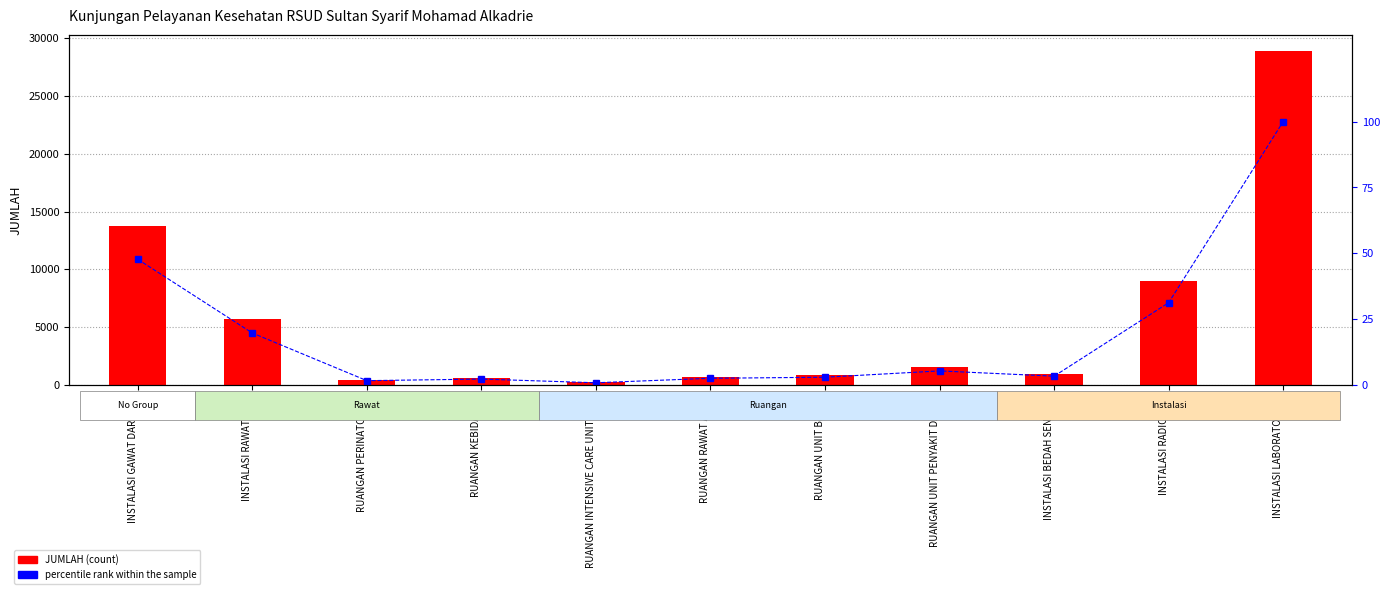

What is the difference between the percentile rank within the sample values at RUANGAN RAWAT ANAK and RUANGAN UNIT BEDAH?

0.4